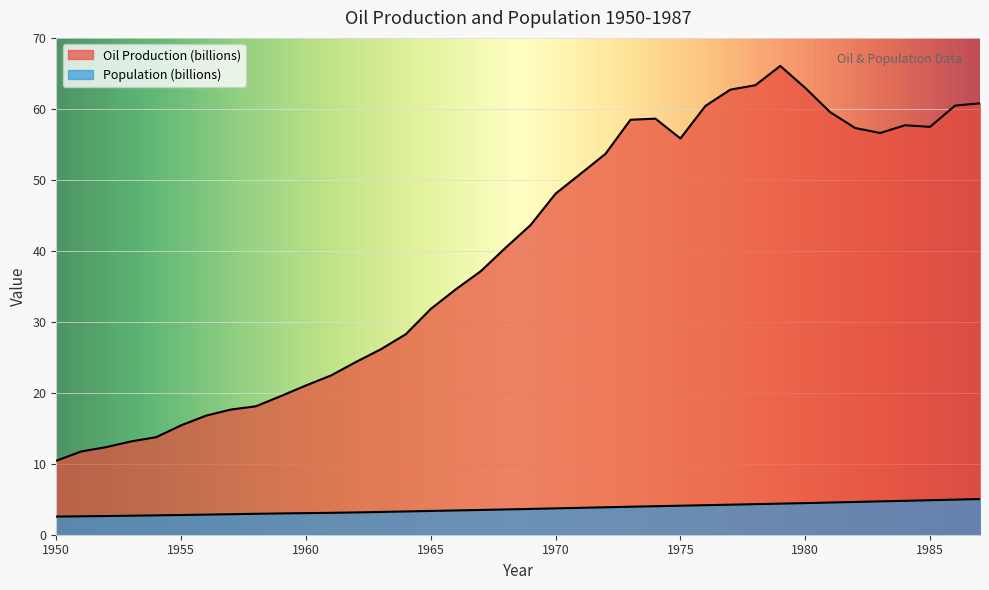

Where is the first local minimum for Oil Production (billions)?

1975